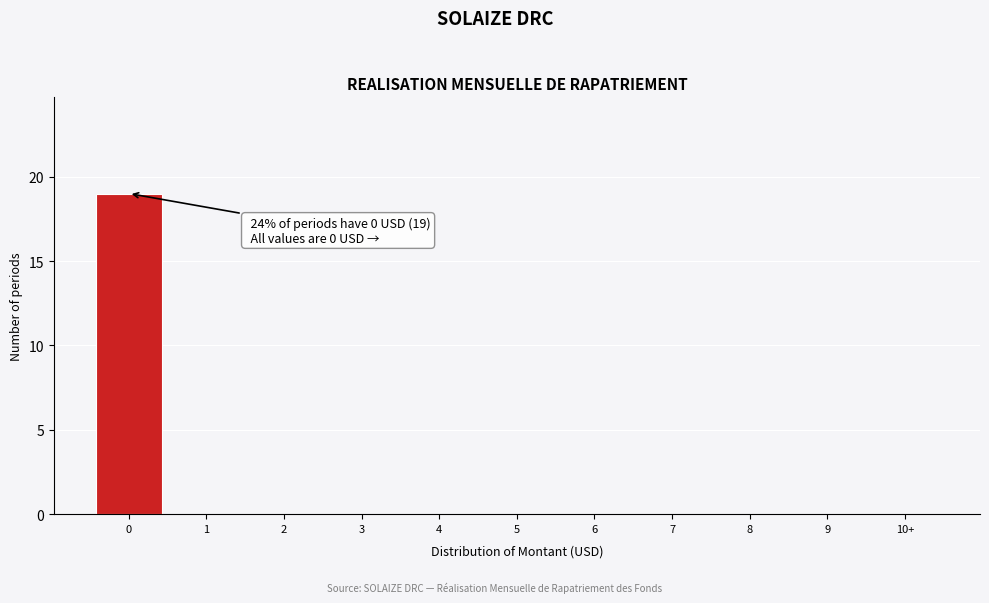

Reading right to left, transcribe all the data shown in this chart.

10+=0	9=0	8=0	7=0	6=0	5=0	4=0	3=0	2=0	1=0	0=19